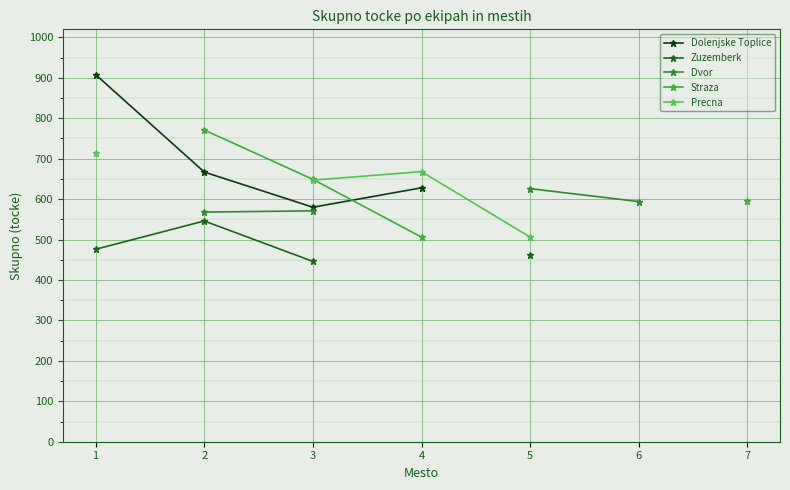

What are all the series names shown in the legend?

Dolenjske Toplice, Zuzemberk, Dvor, Straza, Precna